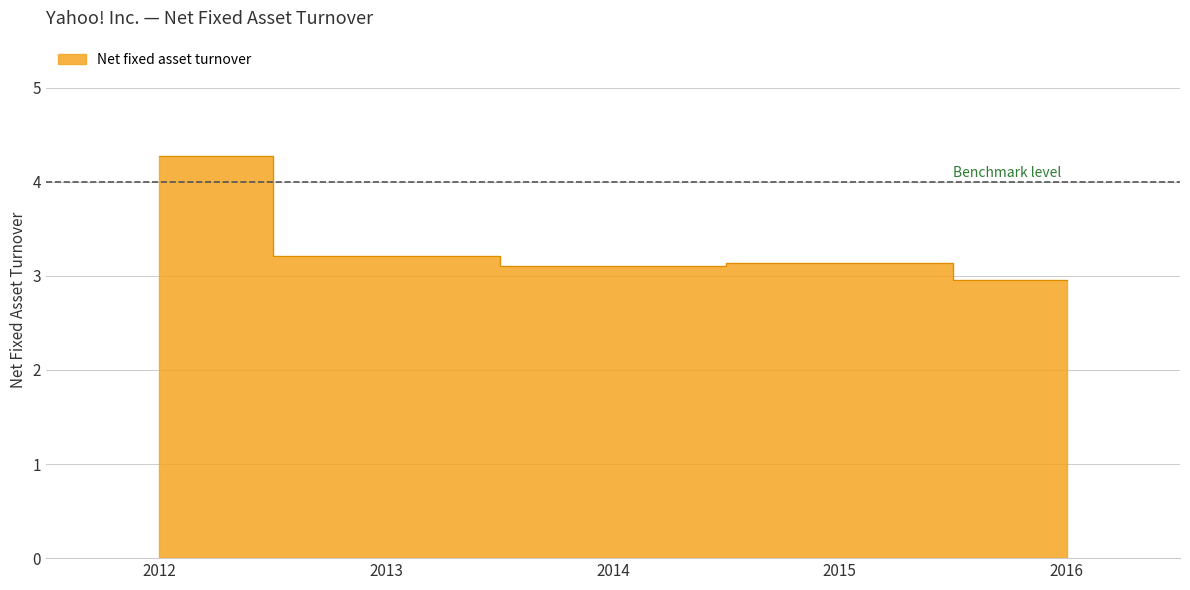

How many lines are shown in the chart?

1